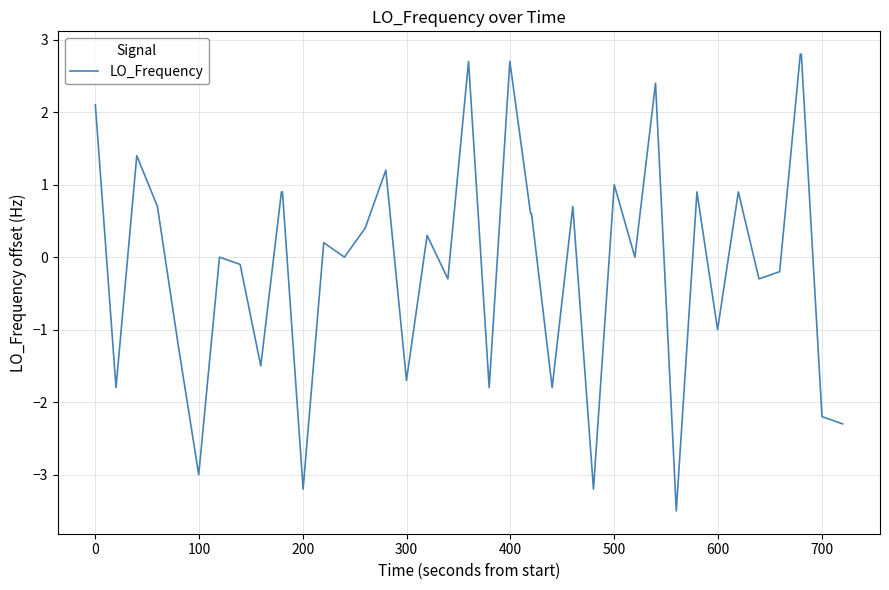

What is the maximum value shown in the chart?

2.8